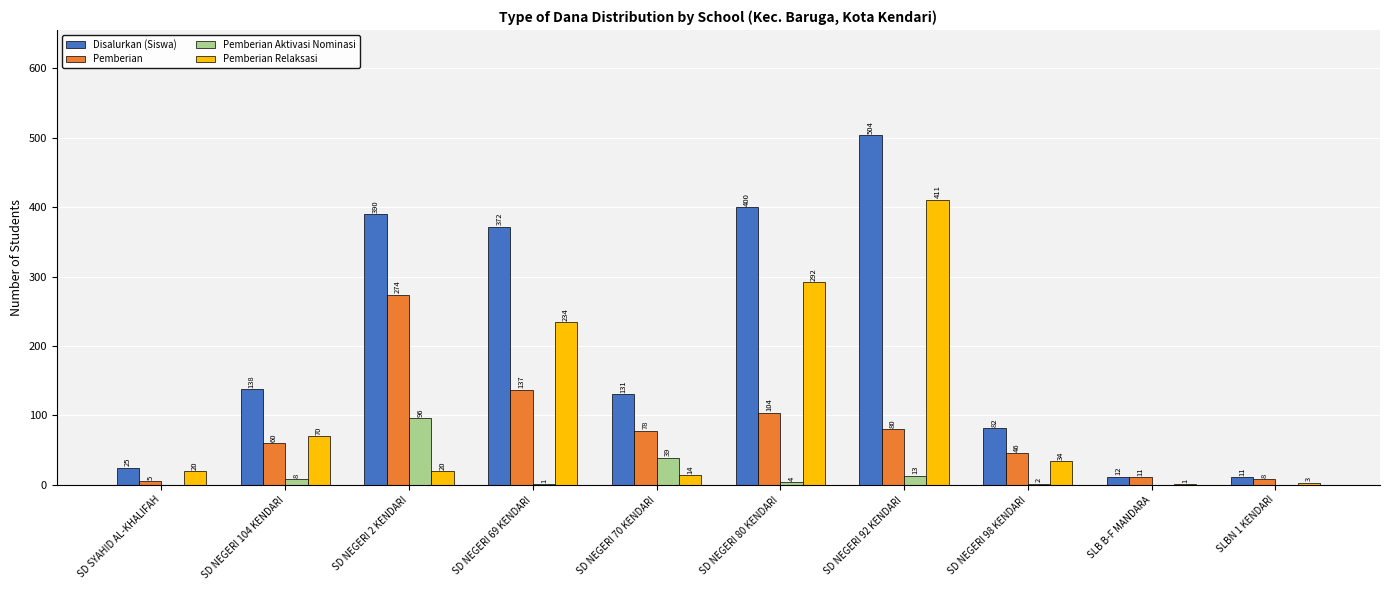

Reading left to right, extract all data points from this chart.

Disalurkan (Siswa): SD SYAHID AL-KHALIFAH=25	SD NEGERI 104 KENDARI=138	SD NEGERI 2 KENDARI=390	SD NEGERI 69 KENDARI=372	SD NEGERI 70 KENDARI=131	SD NEGERI 80 KENDARI=400	SD NEGERI 92 KENDARI=504	SD NEGERI 98 KENDARI=82	SLB B-F MANDARA=12	SLBN 1 KENDARI=11
Pemberian: SD SYAHID AL-KHALIFAH=5	SD NEGERI 104 KENDARI=60	SD NEGERI 2 KENDARI=274	SD NEGERI 69 KENDARI=137	SD NEGERI 70 KENDARI=78	SD NEGERI 80 KENDARI=104	SD NEGERI 92 KENDARI=80	SD NEGERI 98 KENDARI=46	SLB B-F MANDARA=11	SLBN 1 KENDARI=8
Pemberian Aktivasi Nominasi: SD SYAHID AL-KHALIFAH=0	SD NEGERI 104 KENDARI=8	SD NEGERI 2 KENDARI=96	SD NEGERI 69 KENDARI=1	SD NEGERI 70 KENDARI=39	SD NEGERI 80 KENDARI=4	SD NEGERI 92 KENDARI=13	SD NEGERI 98 KENDARI=2	SLB B-F MANDARA=0	SLBN 1 KENDARI=0
Pemberian Relaksasi: SD SYAHID AL-KHALIFAH=20	SD NEGERI 104 KENDARI=70	SD NEGERI 2 KENDARI=20	SD NEGERI 69 KENDARI=234	SD NEGERI 70 KENDARI=14	SD NEGERI 80 KENDARI=292	SD NEGERI 92 KENDARI=411	SD NEGERI 98 KENDARI=34	SLB B-F MANDARA=1	SLBN 1 KENDARI=3